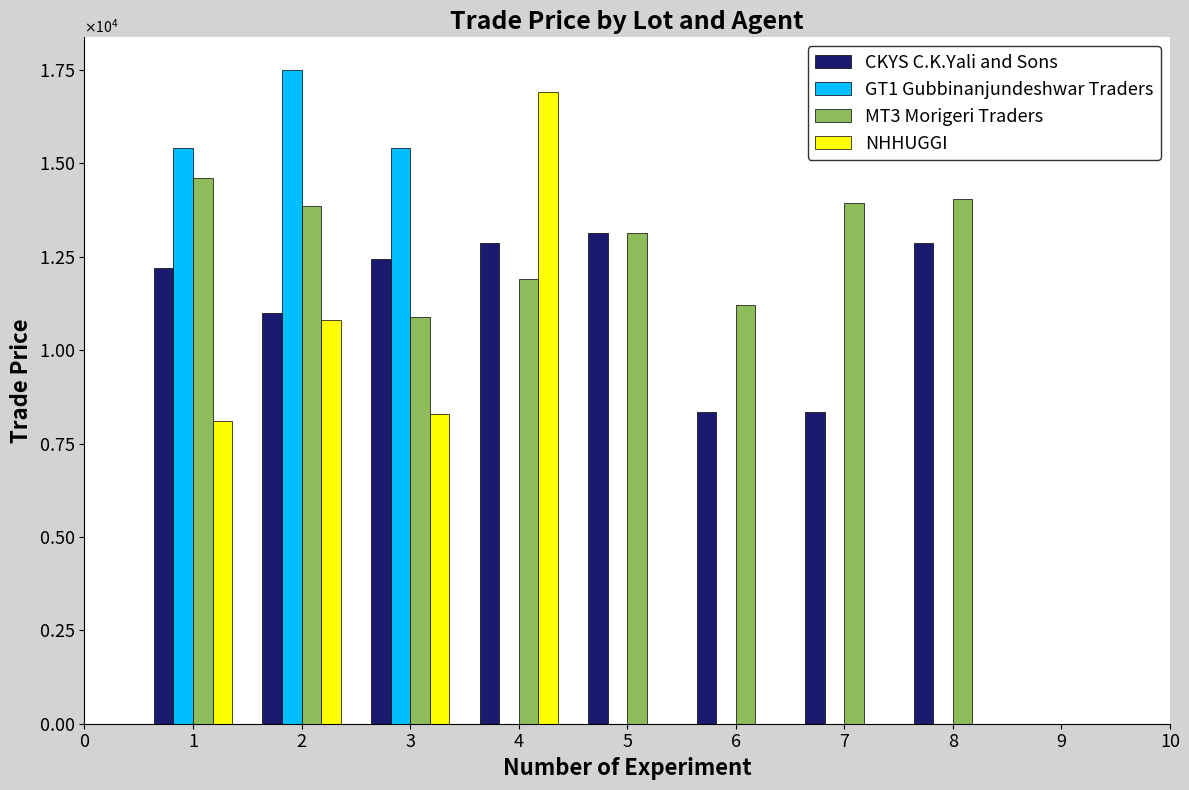

Which series has the largest total across all categories?

MT3 Morigeri Traders